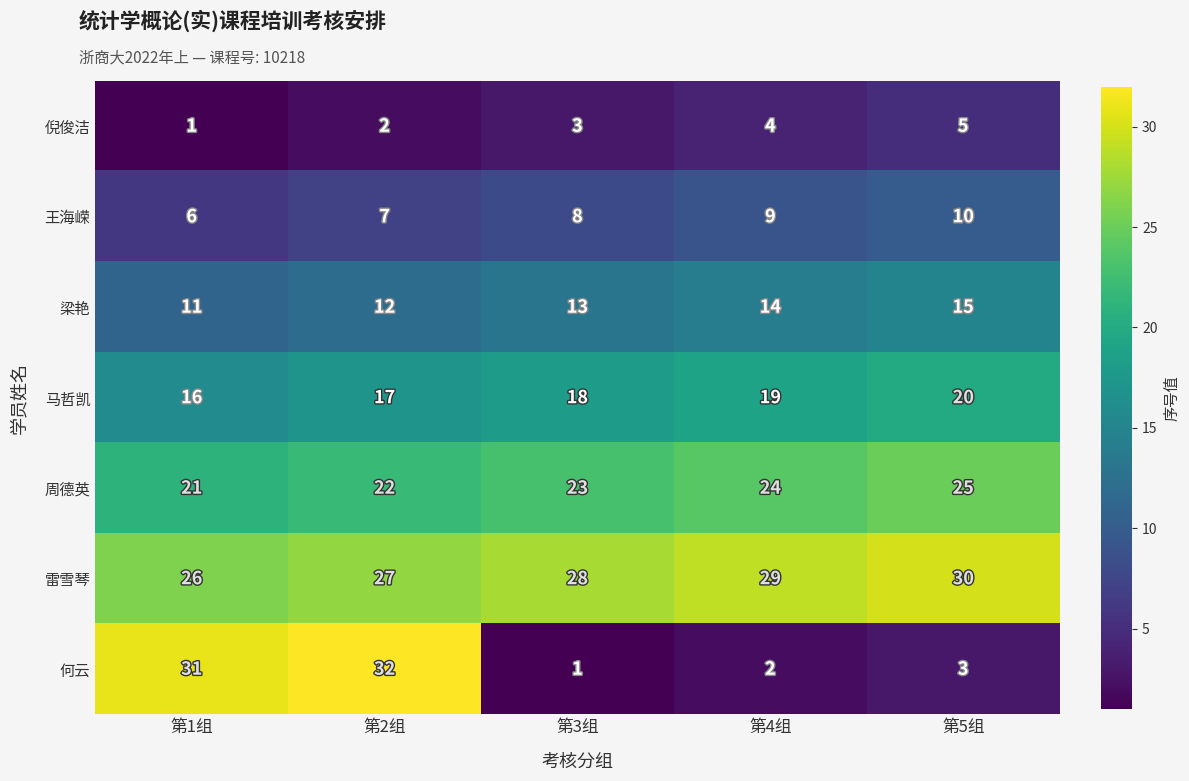

List the series in order of their peak value, highest first.

何云, 雷雪琴, 周德英, 马哲凯, 梁艳, 王海嵘, 倪俊洁